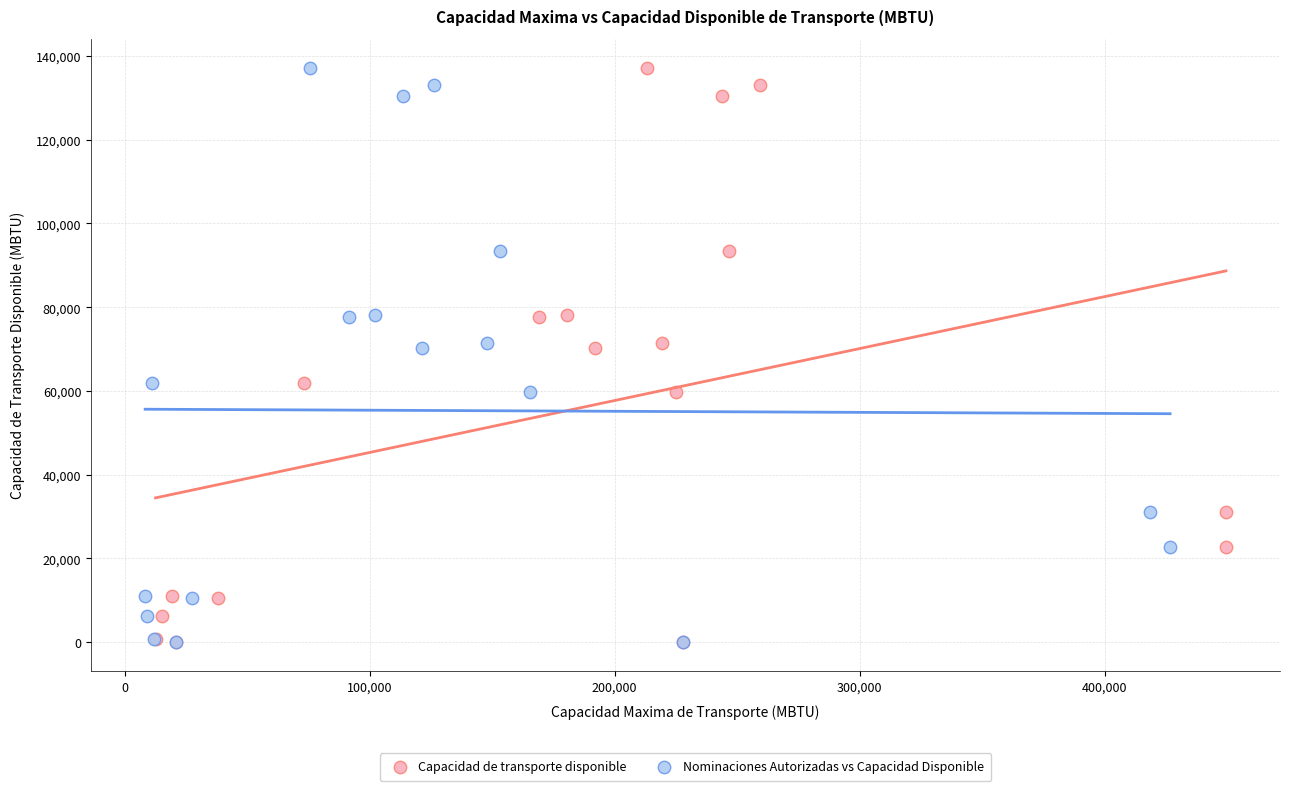

What are all the series names shown in the legend?

Capacidad de transporte disponible, Nominaciones Autorizadas vs Capacidad Disponible